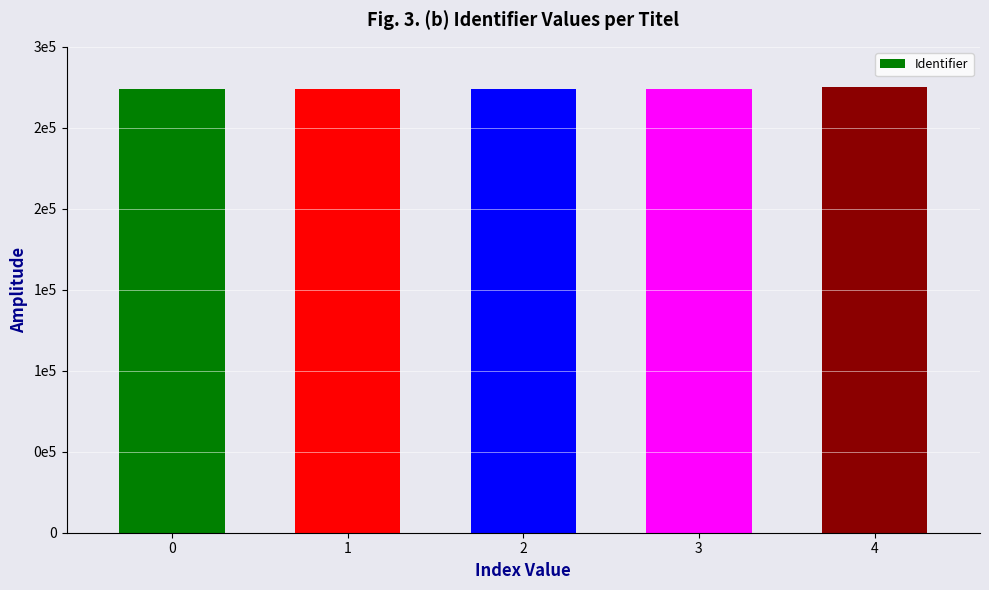

Are the bars horizontal?

No